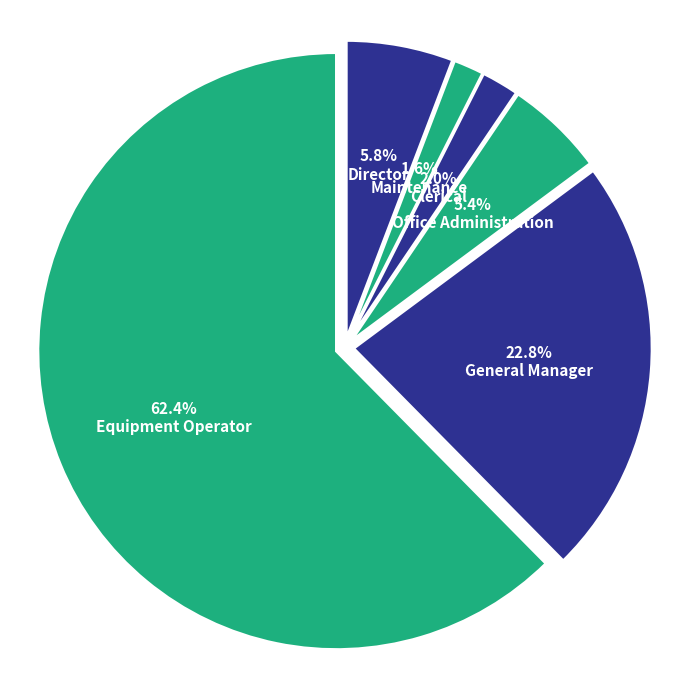

What is the largest slice in the pie chart?

Equipment Operator